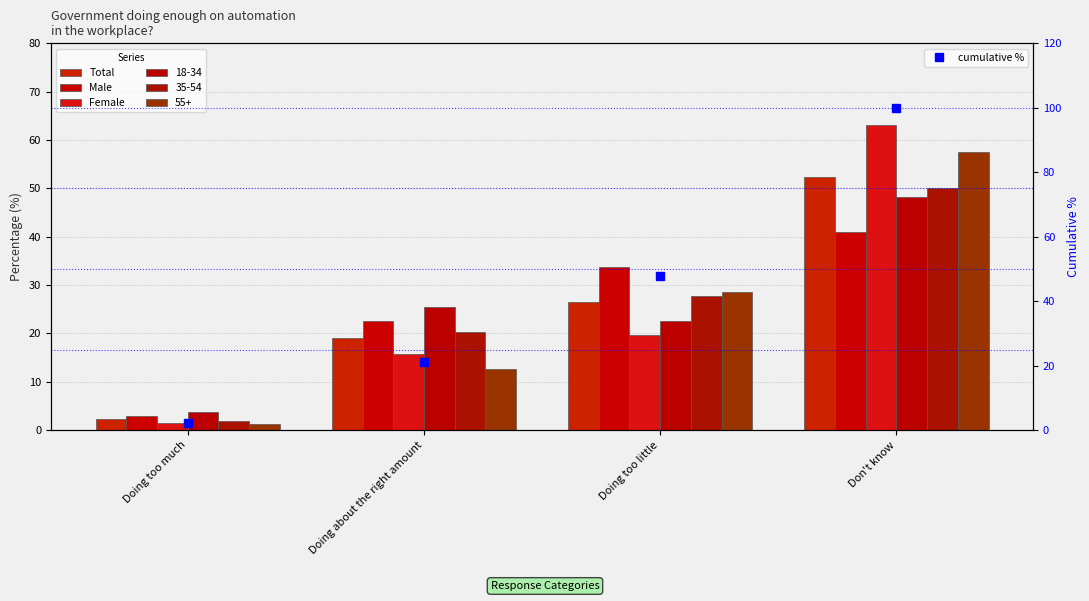

True or false: Female has a value of 5.4 at Doing too little.

False